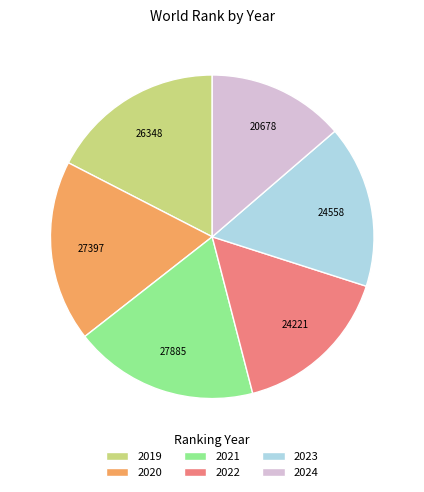

Does any single category account for the majority?

No